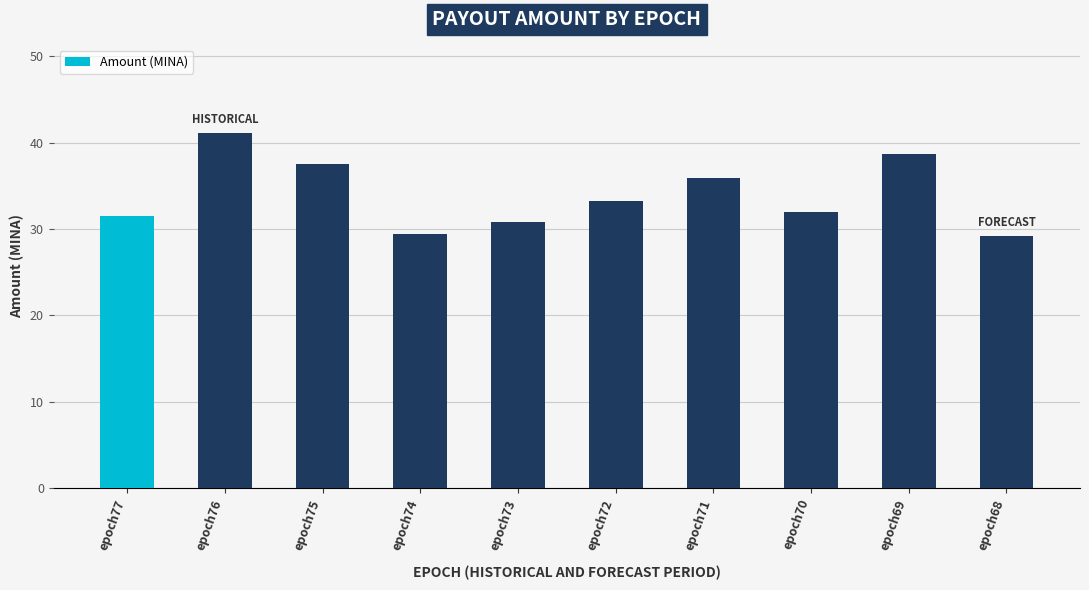

Which label corresponds to the largest value in the chart?

epoch76